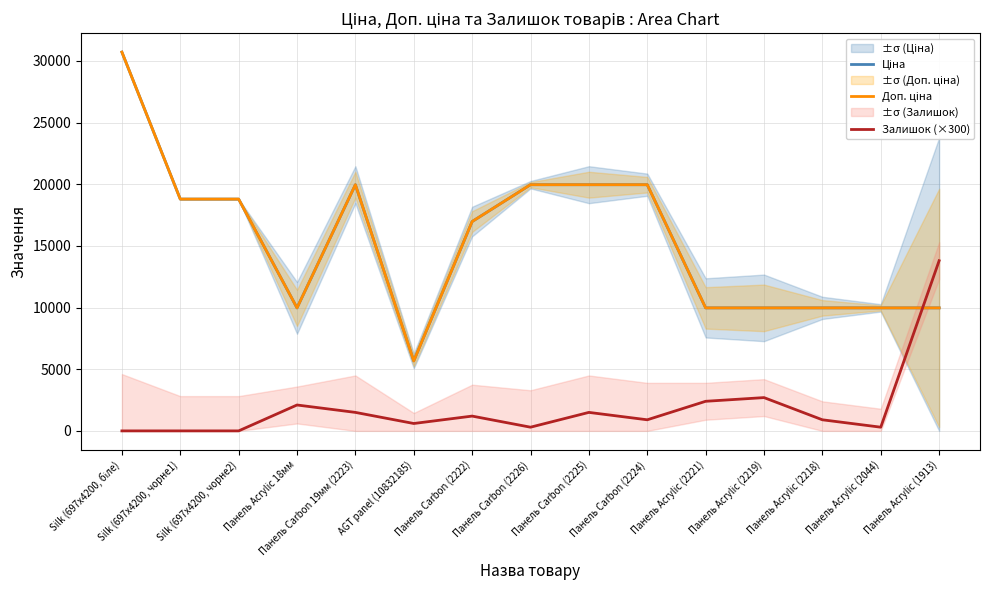

Is the value of Ціна at Silk (697x4200, чорне1) greater than the value of Залишок (×300) at Панель Carbon (2224)?

Yes